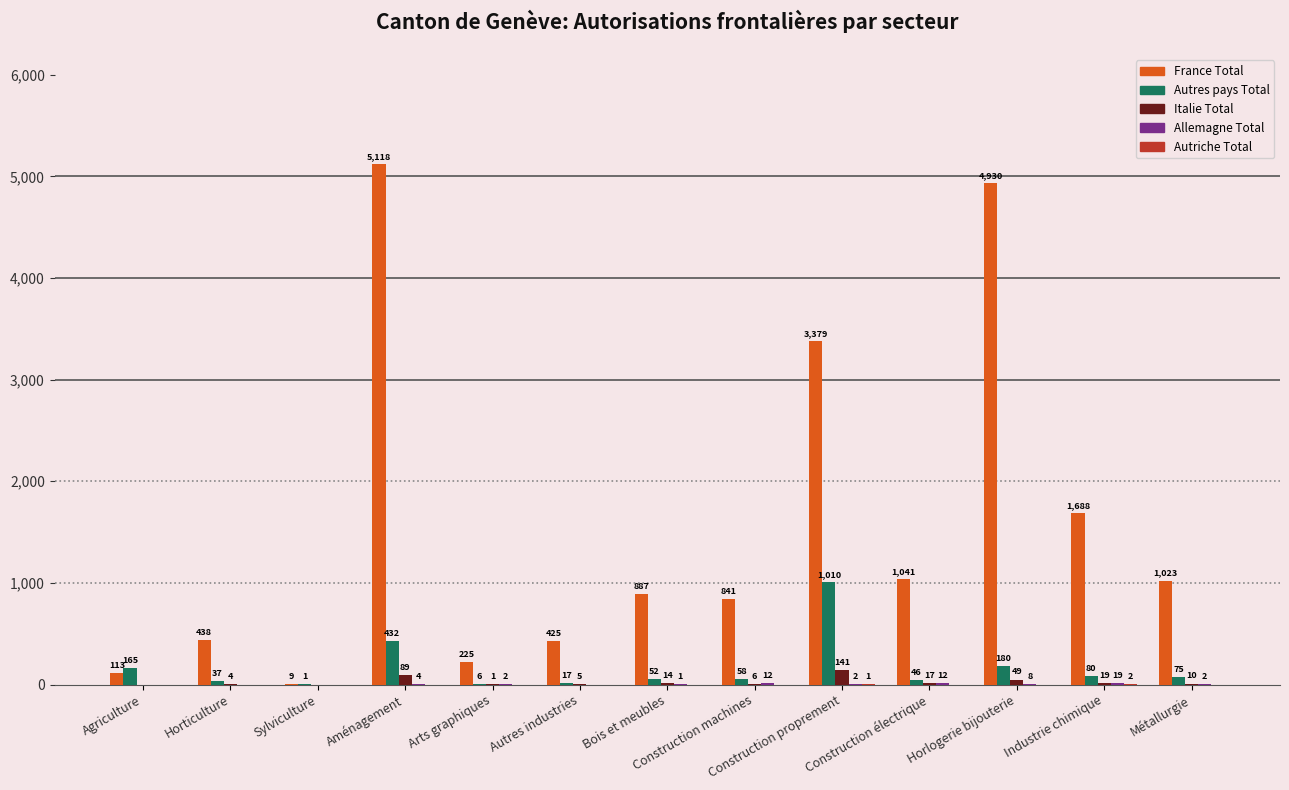

Which series has the largest total across all categories?

France Total